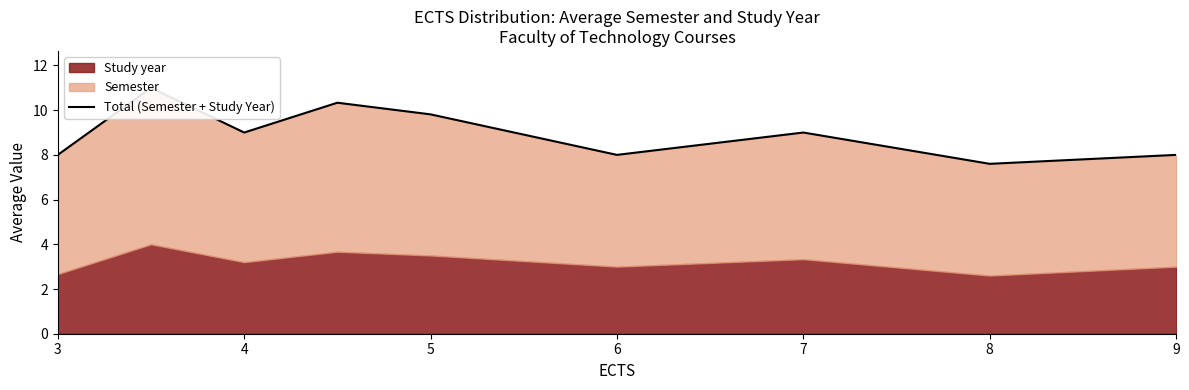

How many lines are shown in the chart?

1